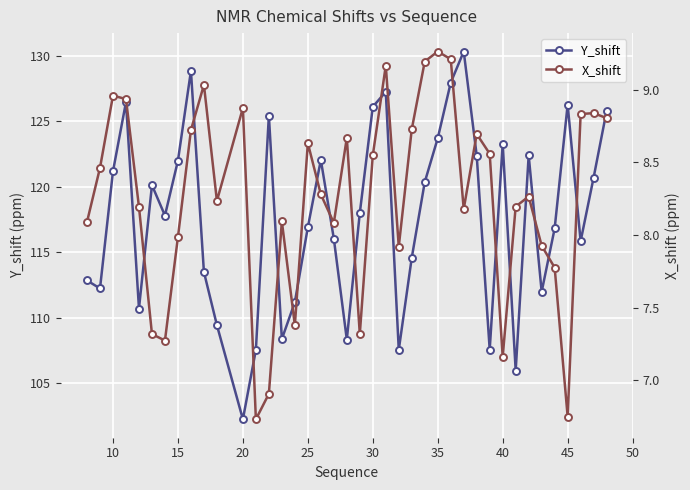

Which series has the widest spread of values?

Y_shift